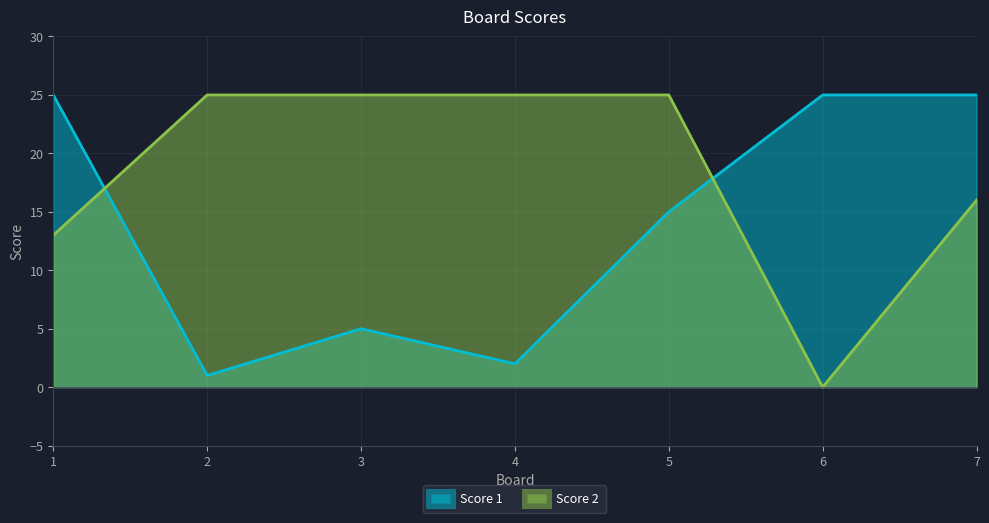

What are all the series names shown in the legend?

Score 1, Score 2